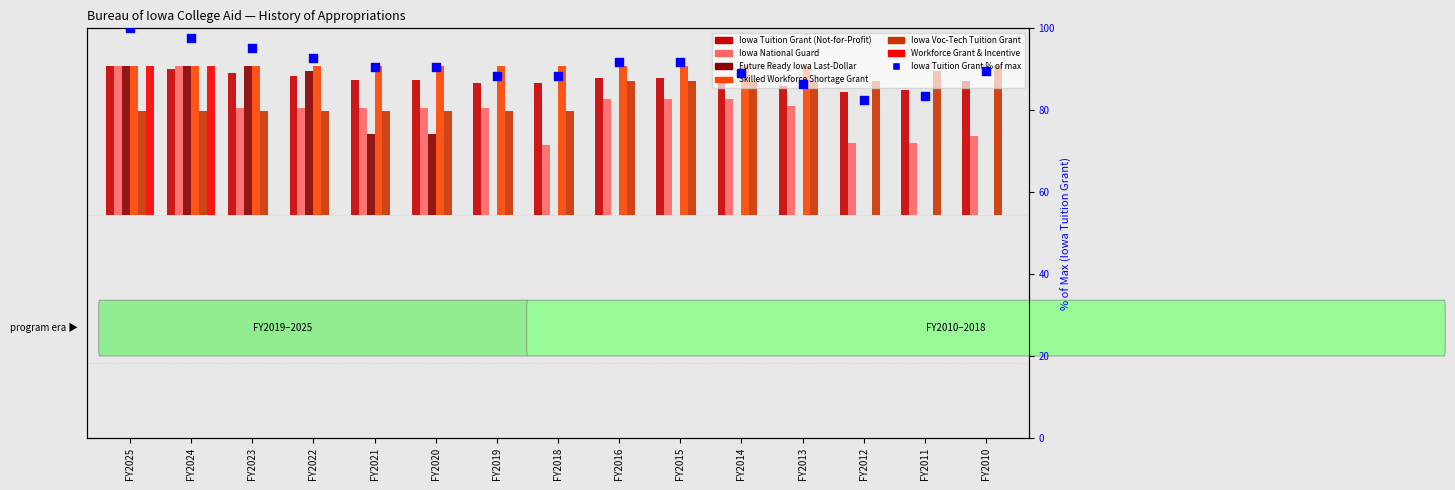

Is the value of Workforce Grant & Incentive at FY2018 greater than the value of Iowa National Guard at FY2012?

No